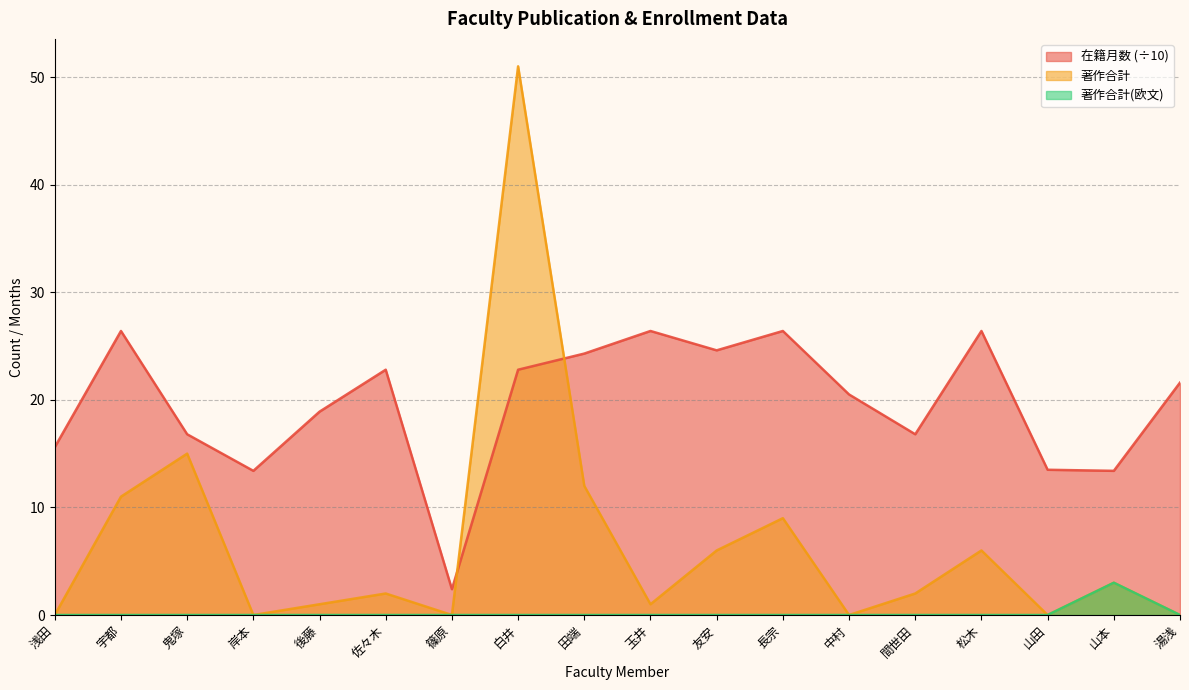

True or false: 著作合計(欧文) has more than 2 interior local peaks.

False